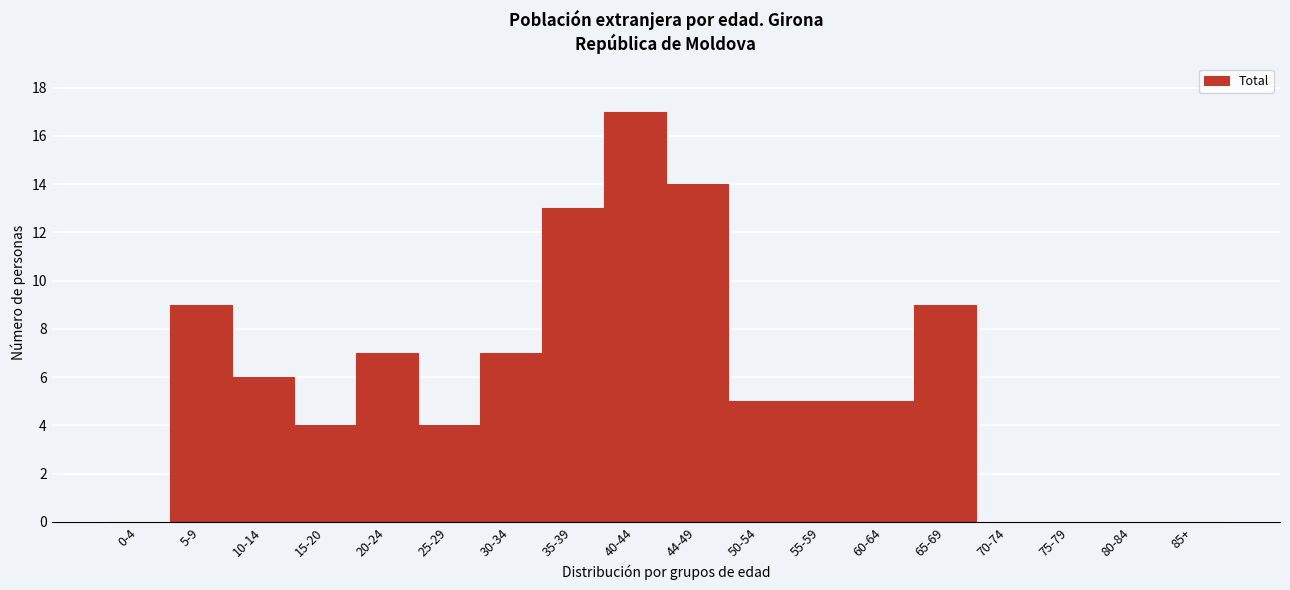

Reading left to right, extract all data points from this chart.

0-4=0	5-9=9	10-14=6	15-20=4	20-24=7	25-29=4	30-34=7	35-39=13	40-44=17	44-49=14	50-54=5	55-59=5	60-64=5	65-69=9	70-74=0	75-79=0	80-84=0	85+=0